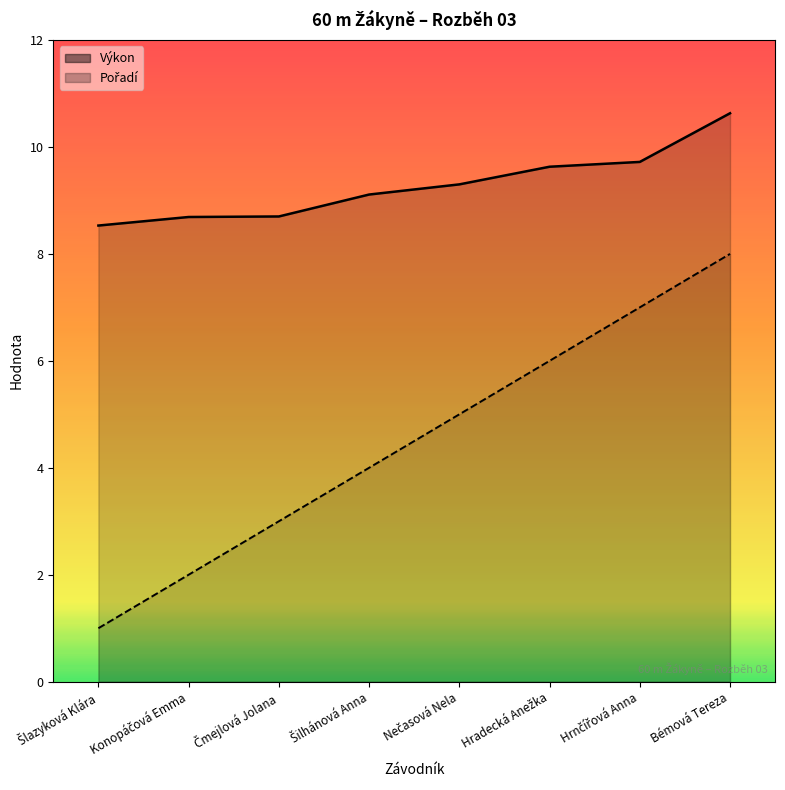

Which label corresponds to the largest value in the chart?

Bémová Tereza